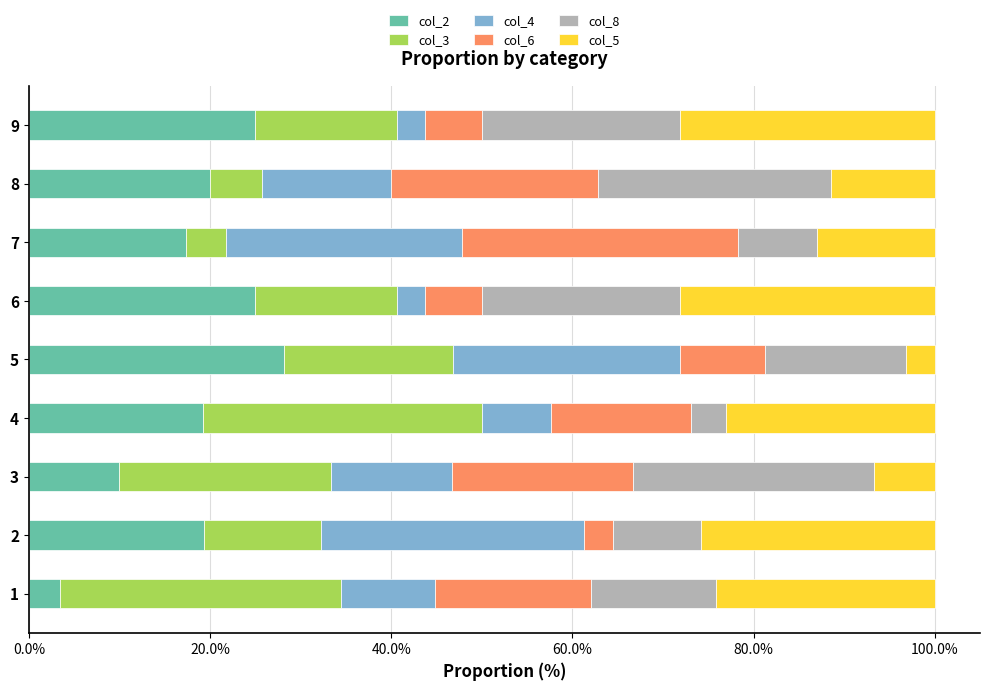

Which category has the highest value in the col_2 series?

5